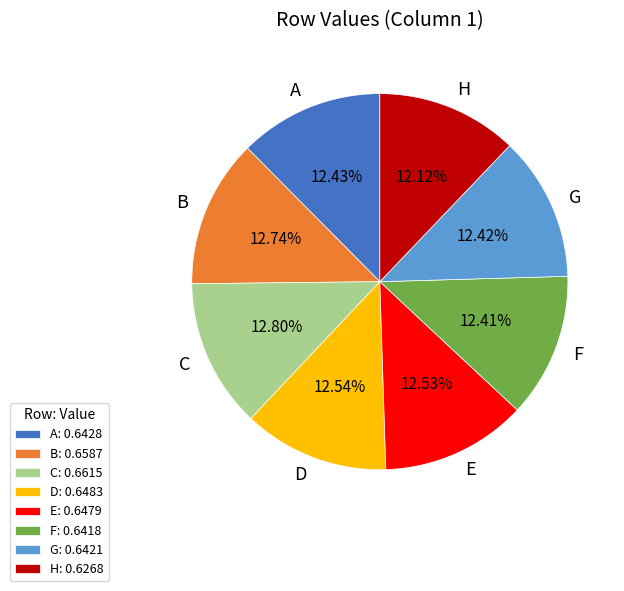

Does A represent more than half of the total?

No